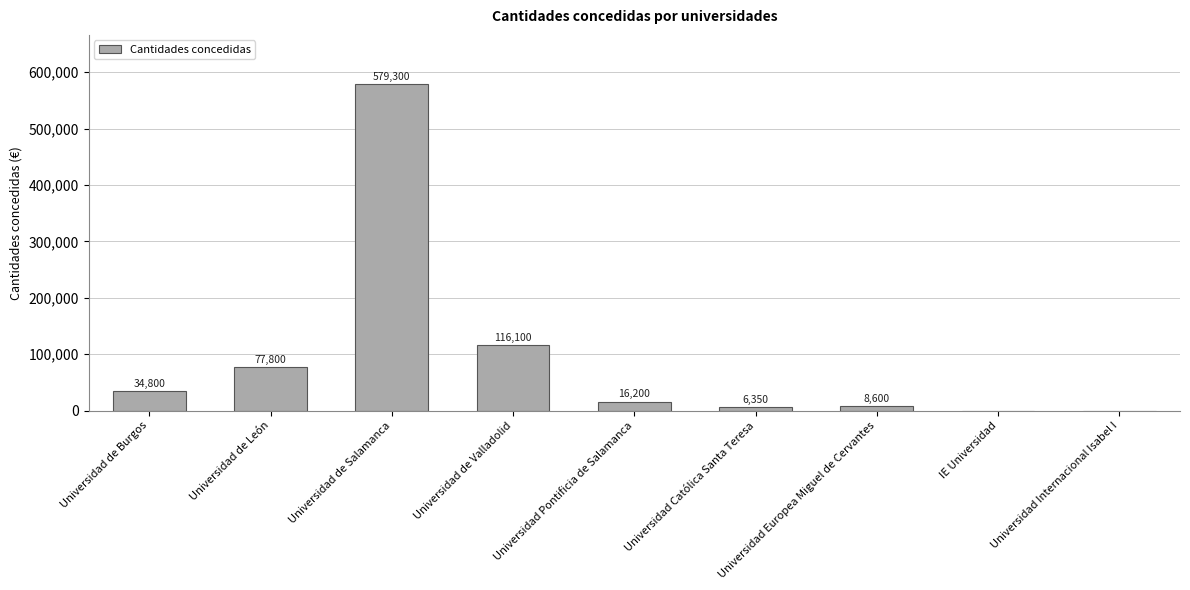

What is the sum of the values at Universidad de Salamanca and Universidad de Valladolid?

695400